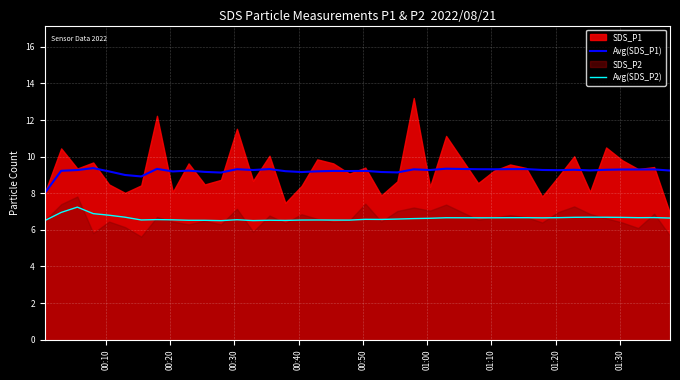

True or false: Avg(SDS_P1) and Avg(SDS_P2) intersect in this chart.

False